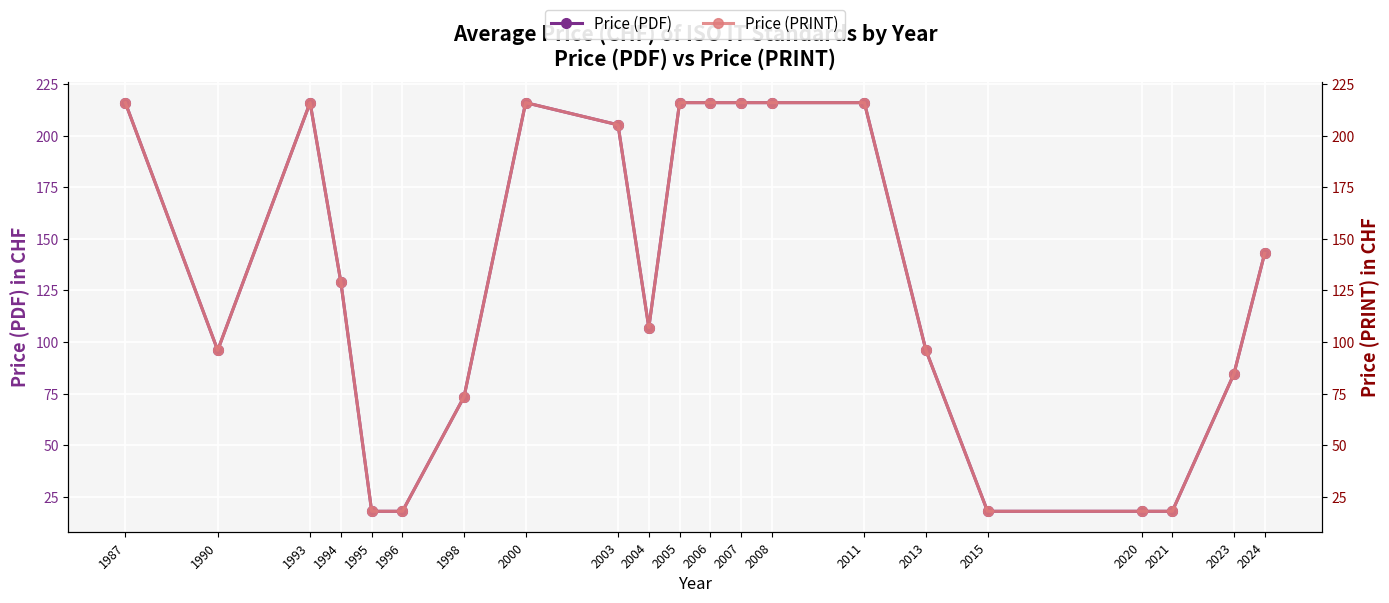

Which label corresponds to the largest value in the chart?

1987